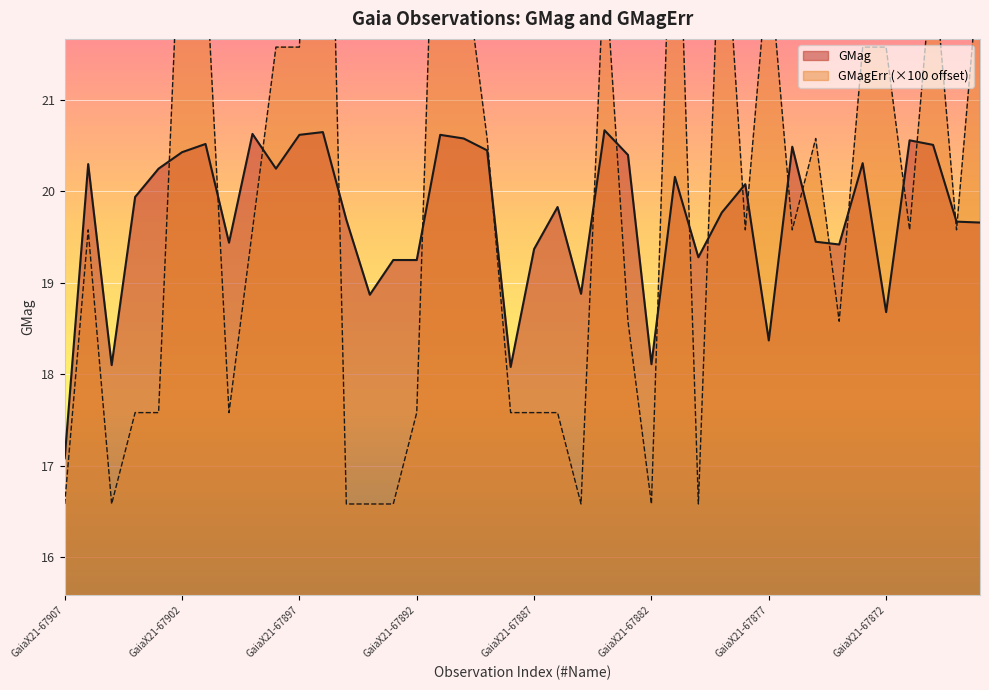

Where do GMagErr and GMag first cross each other?

GaiaX21-67903 and GaiaX21-67902